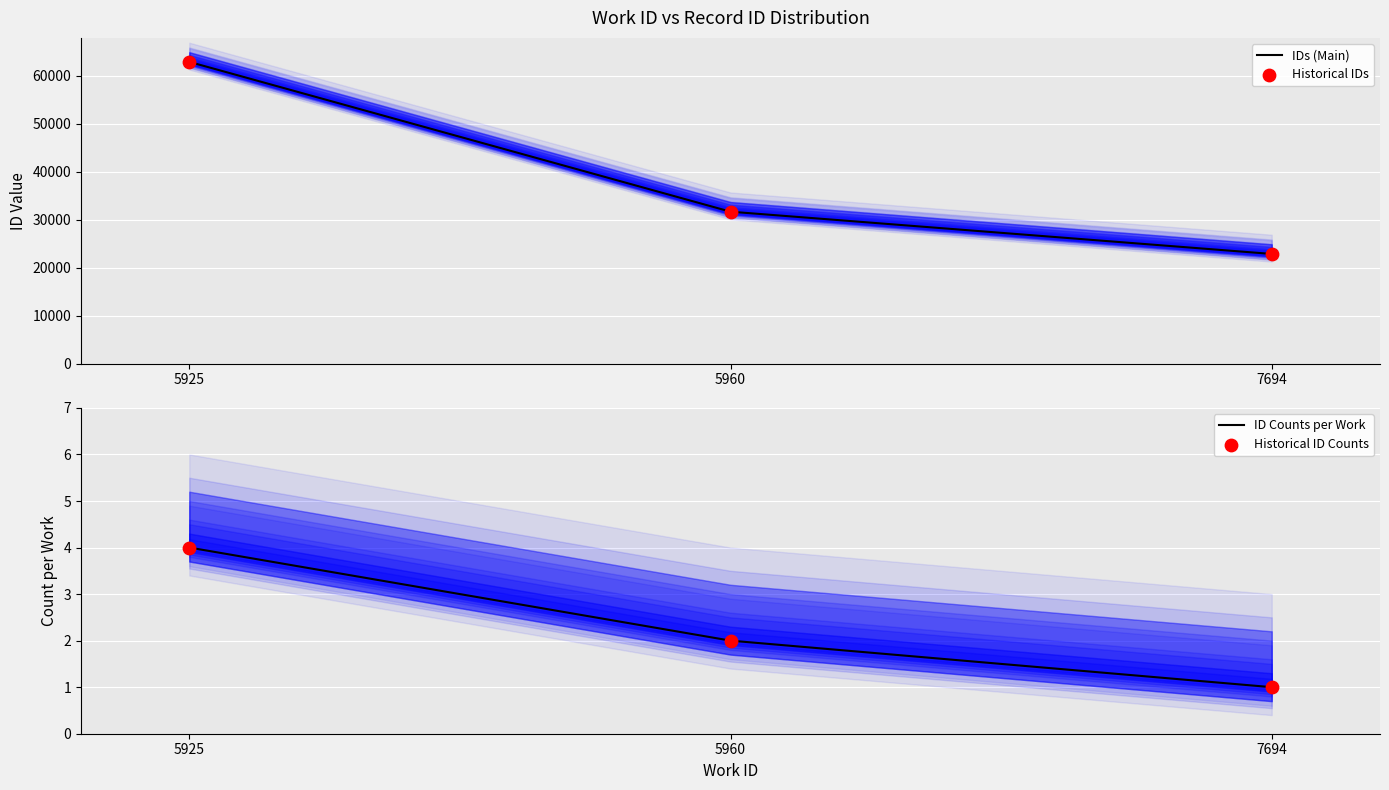

At how many categories does at least one series exceed 12430?

3